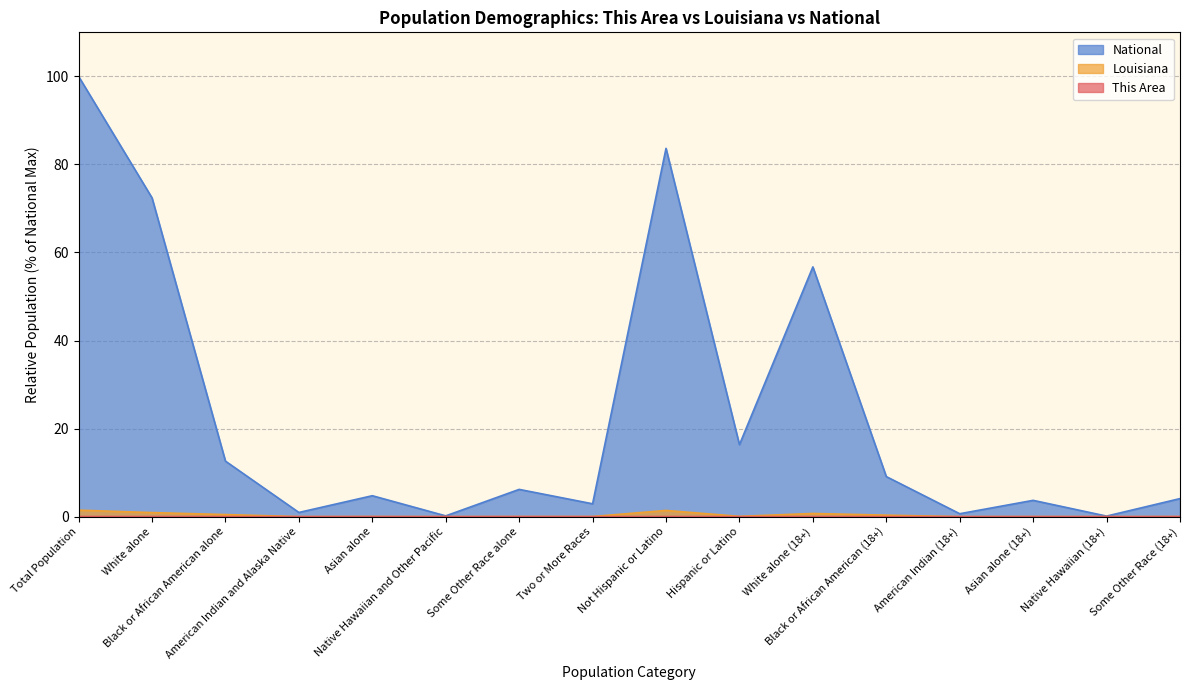

The National series shows 14.8 at Black or African American (18+). True or false?

False